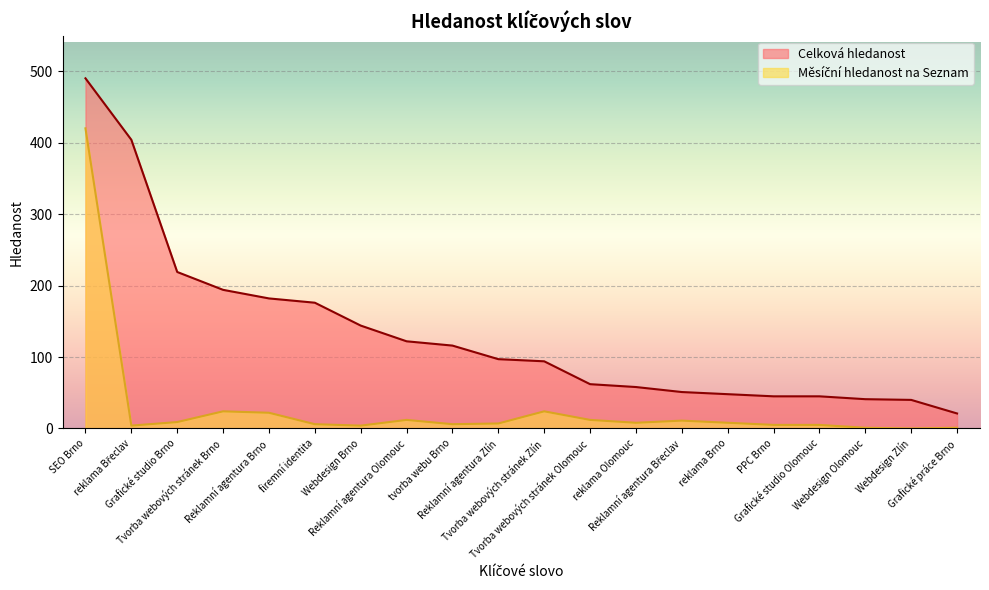

What position from the right is SEO Brno?

20